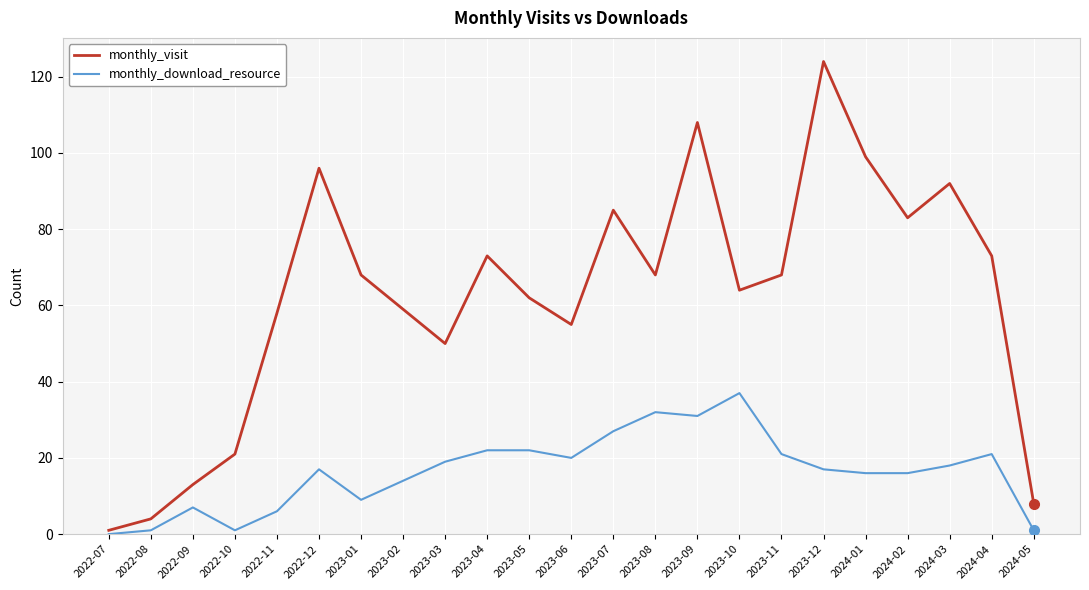

What position from the right is 2024-03?

3